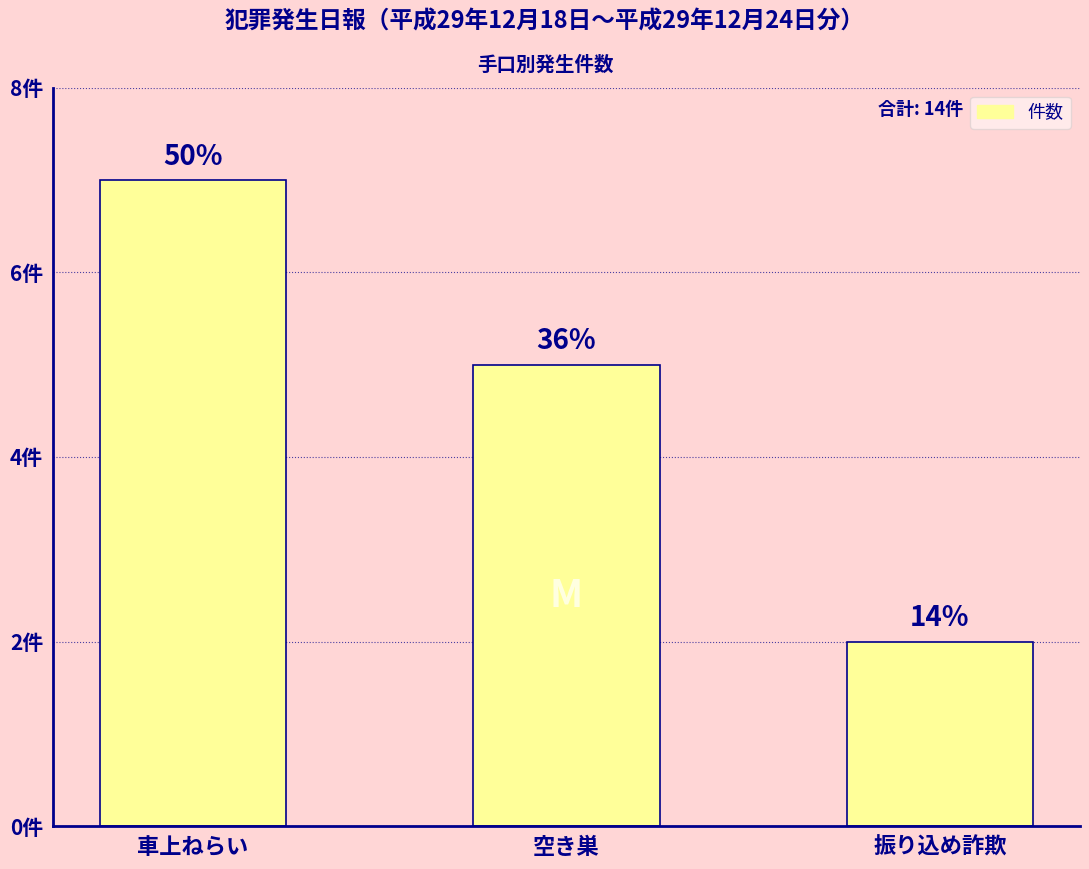

What is the label of the 1st bar from the left?

車上ねらい